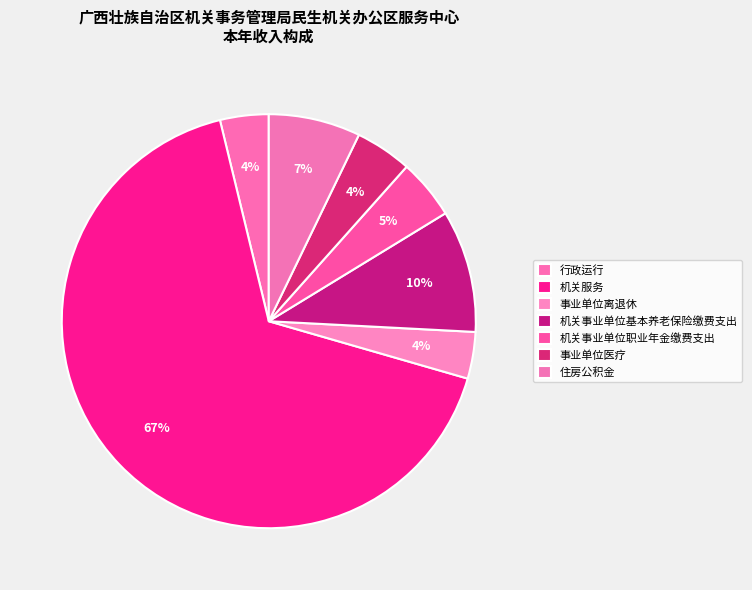

What is the change in value from 机关事业单位基本养老保险缴费支出 to 事业单位医疗?

-41.8